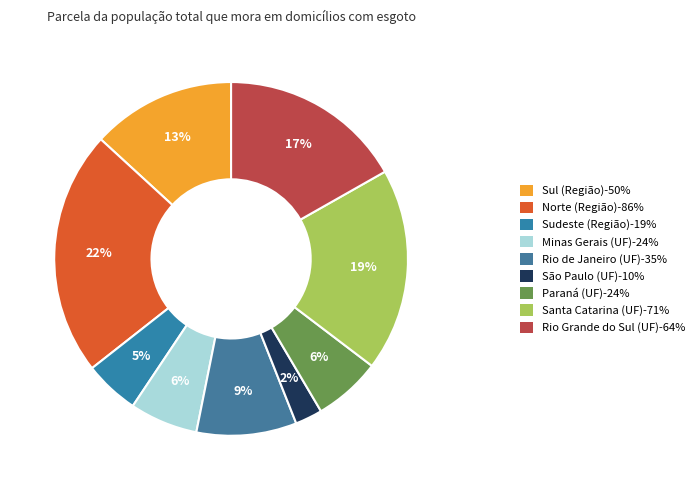

To the nearest percent, what percentage of the pie is Sul (Região)?

13%